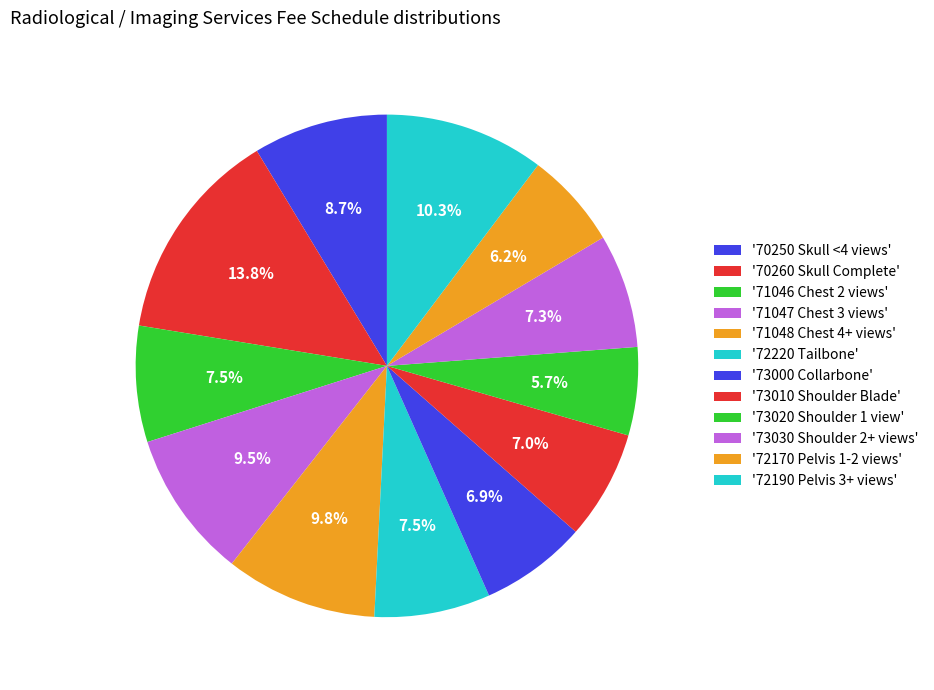

Rank the categories by value from lowest to highest.

73020 Shoulder 1 view, 72170 Pelvis 1-2 views, 73000 Collarbone, 73010 Shoulder Blade, 73030 Shoulder 2+ views, 72220 Tailbone, 71046 Chest 2 views, 70250 Skull <4 views, 71047 Chest 3 views, 71048 Chest 4+ views, 72190 Pelvis 3+ views, 70260 Skull Complete